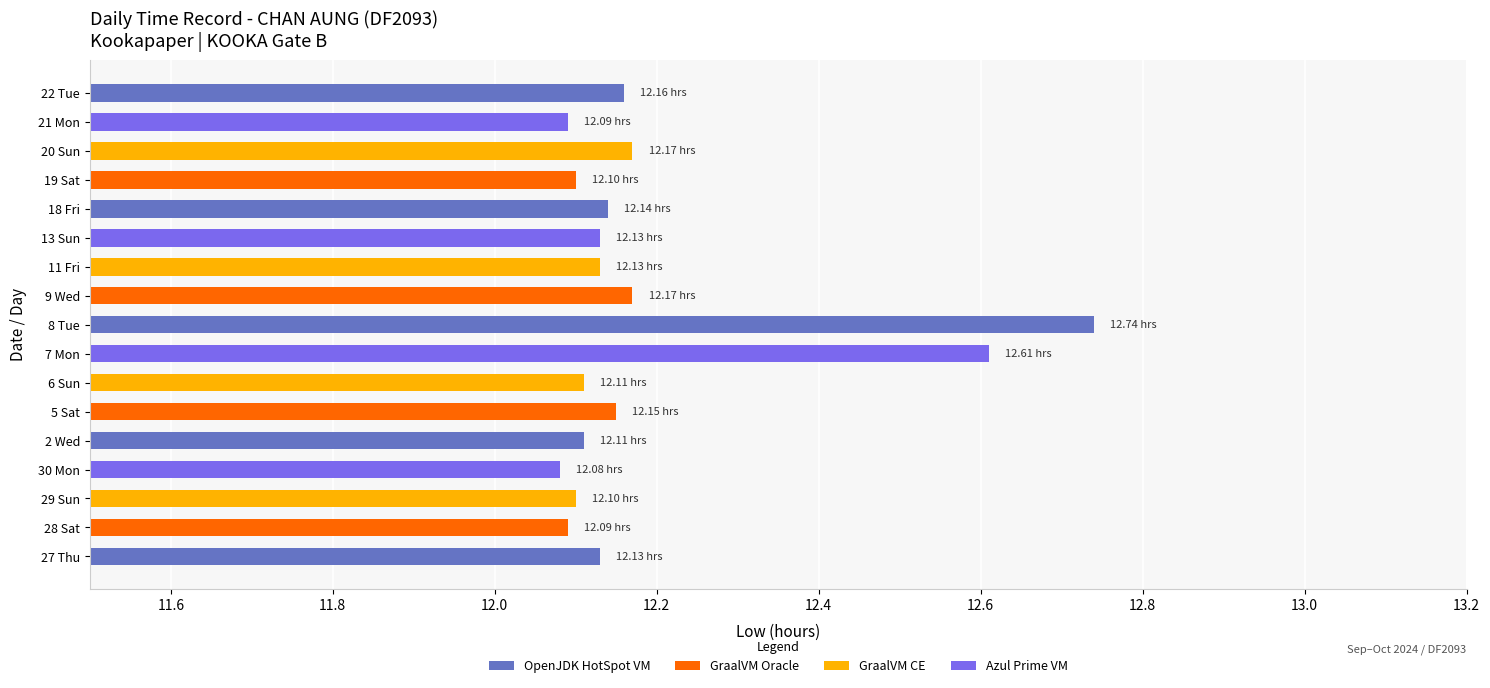

What is the sum of the values at 6 Sun and 2 Wed?

24.2